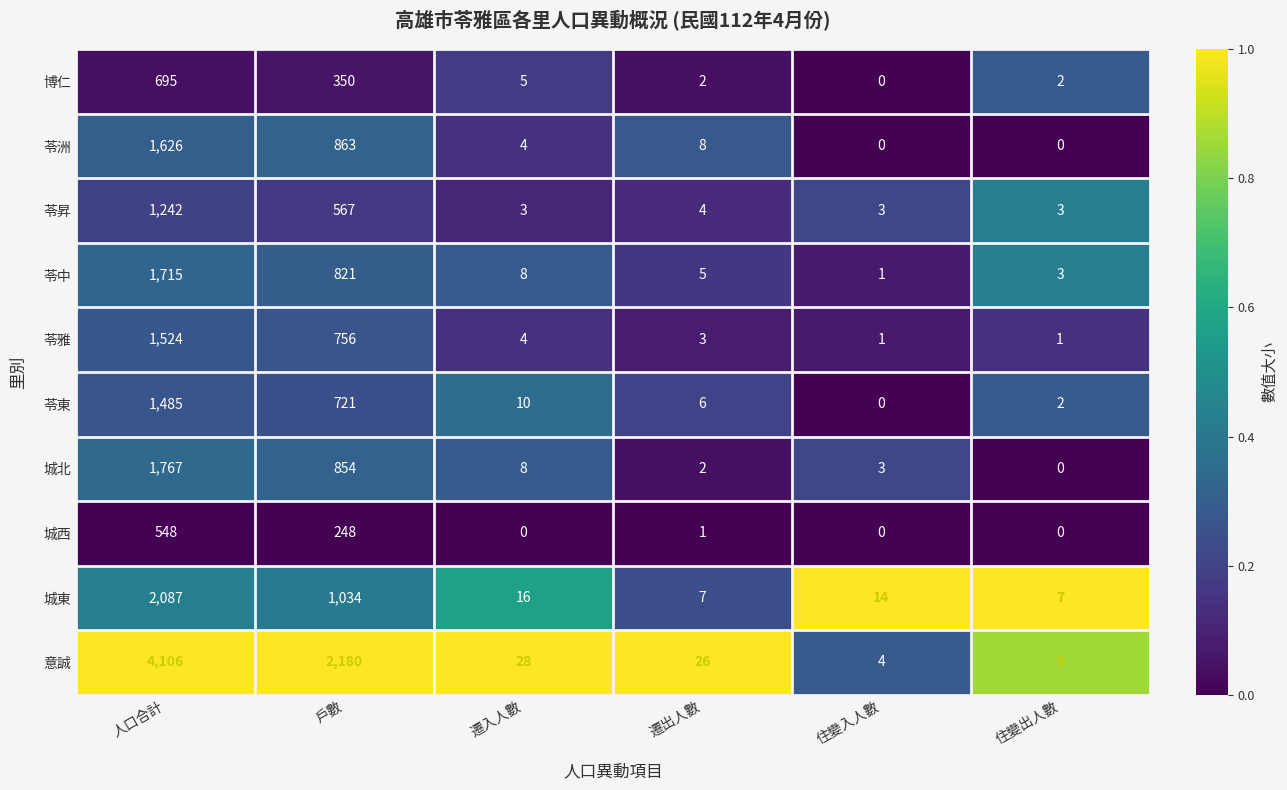

Which series has the largest total across all categories?

意誠